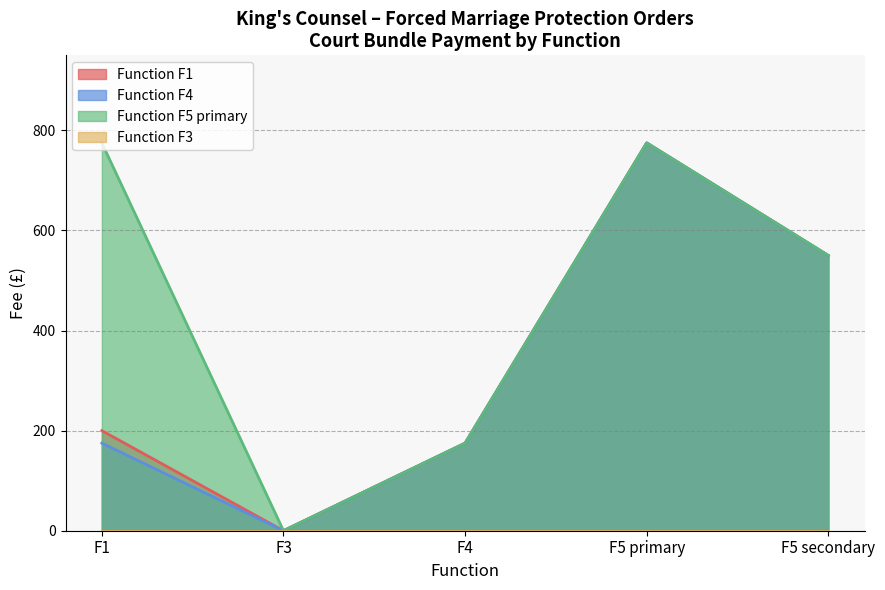

Which series has the largest total across all categories?

Function F5 primary